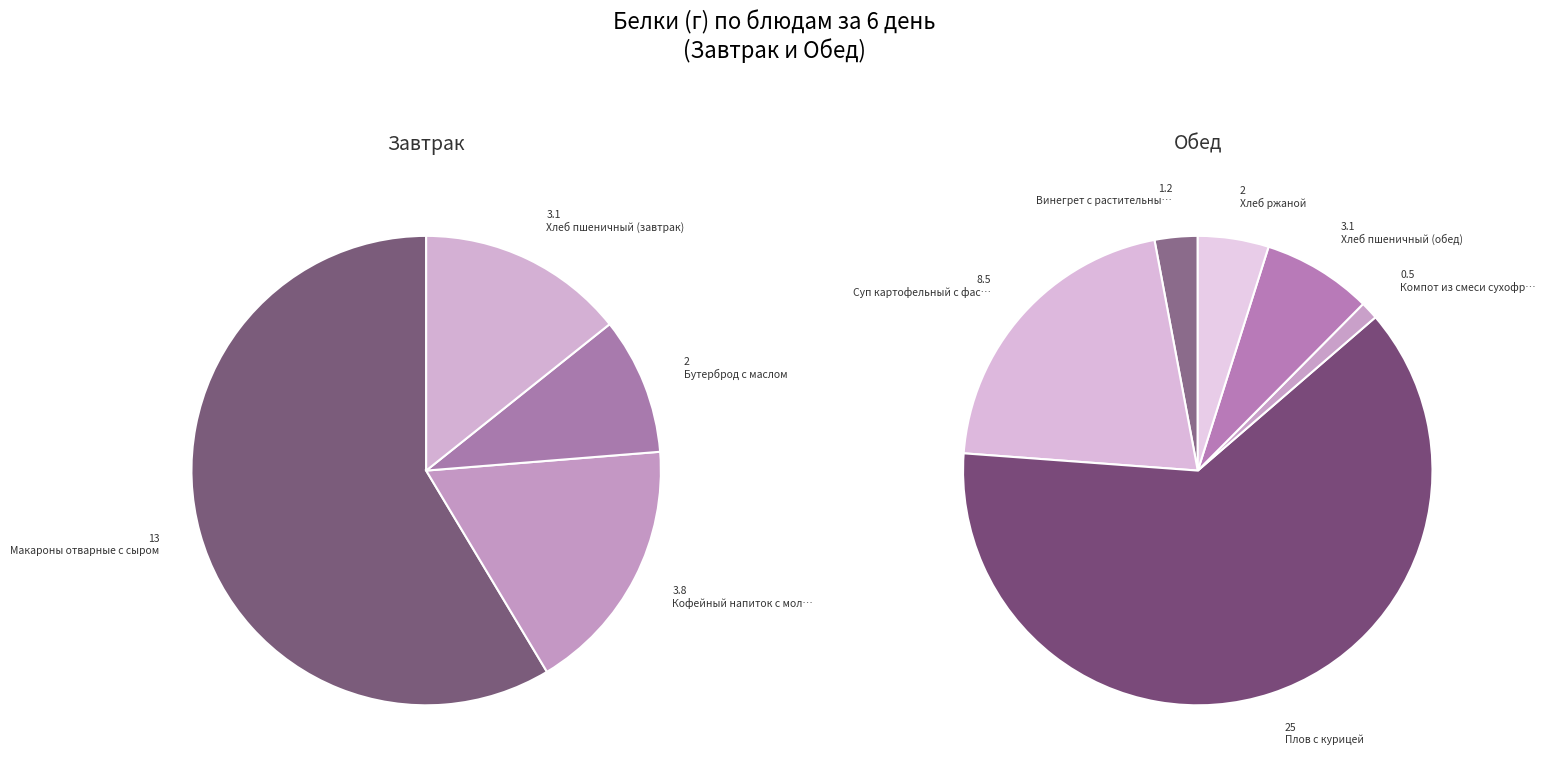

The Хлеб ржаной slice represents 1% of the pie. True or false?

False